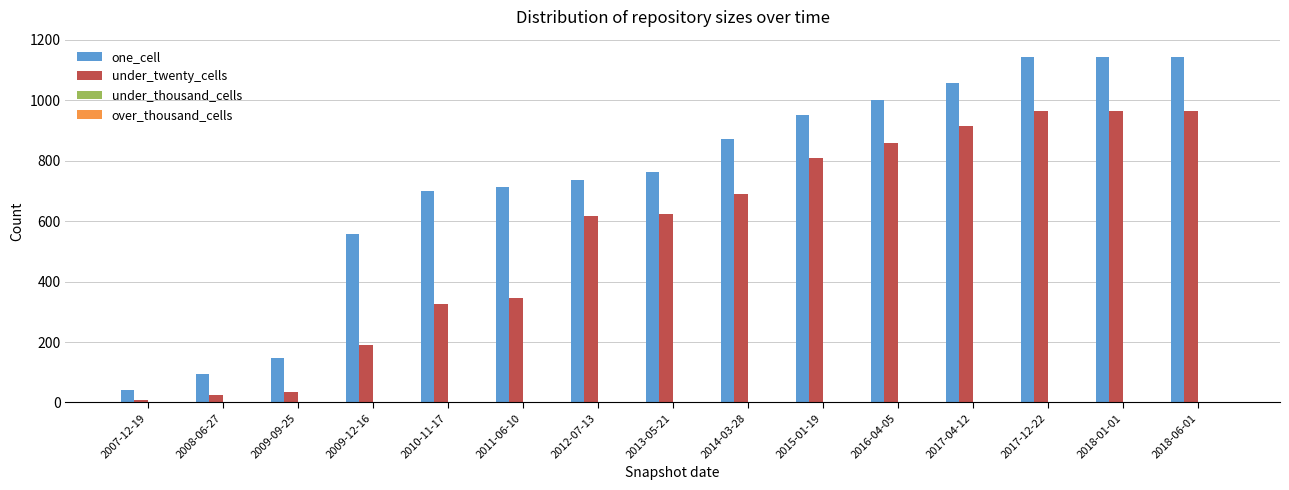

What is the total value across all series at 2018-01-01?

2110